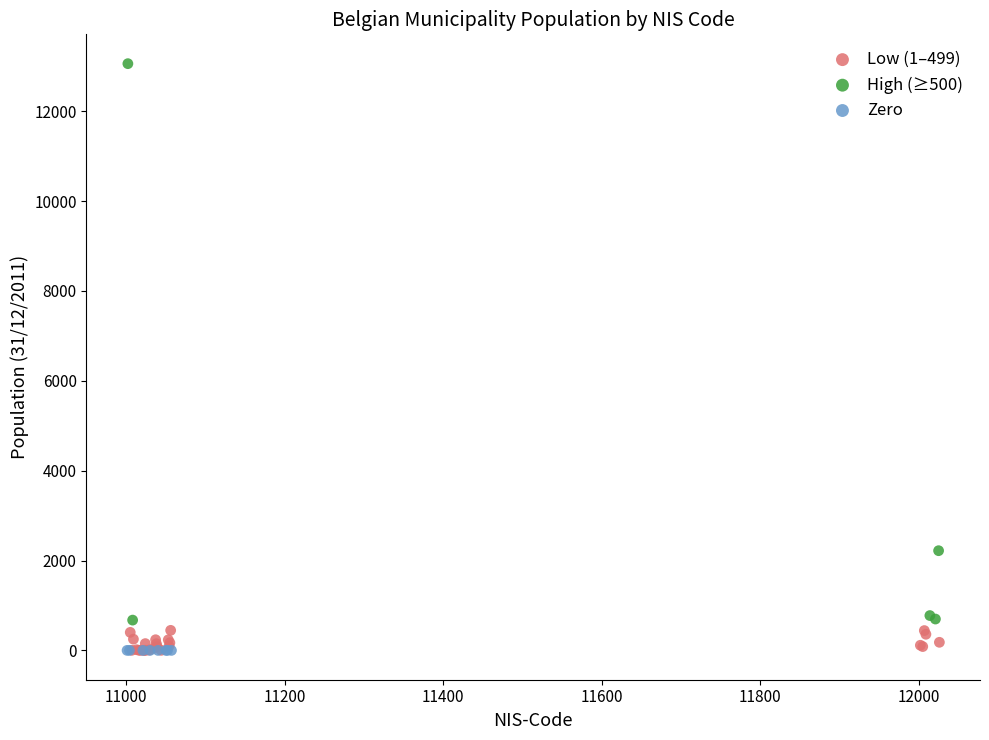

What are all the series names shown in the legend?

Low (1–499), High (≥500), Zero